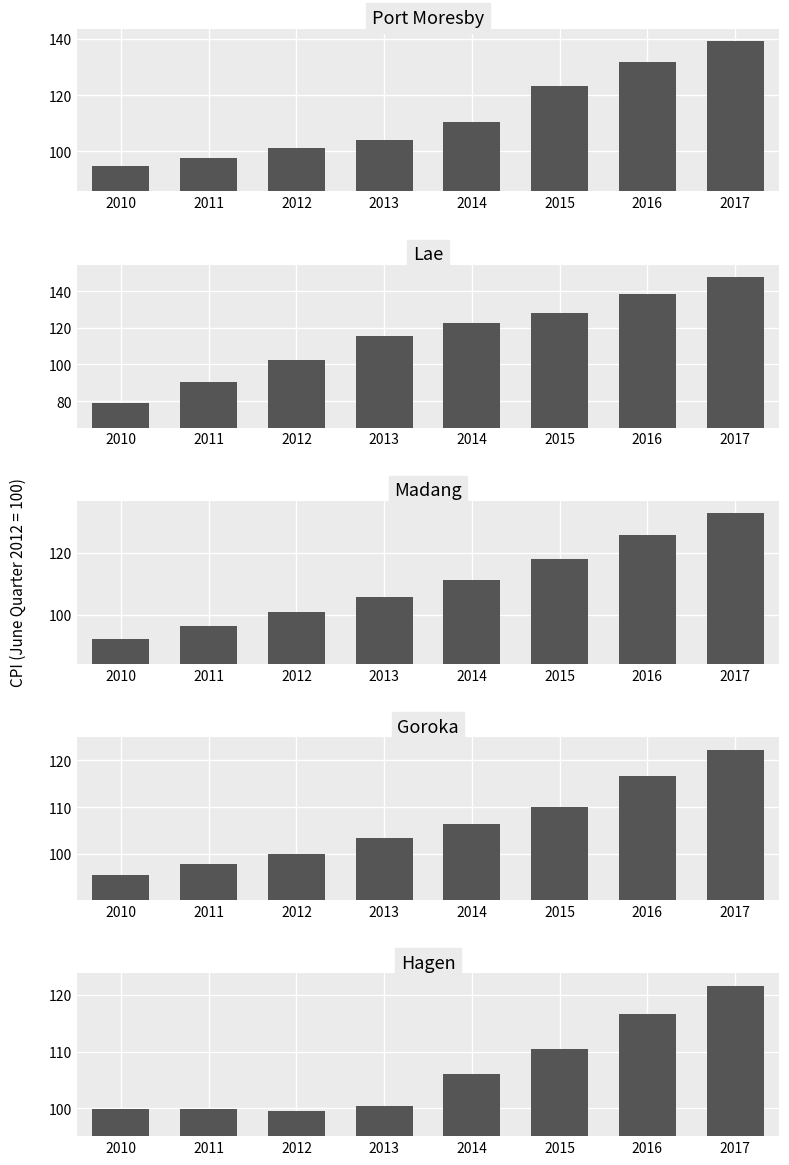

How many values in the Lae series are below 122?

4